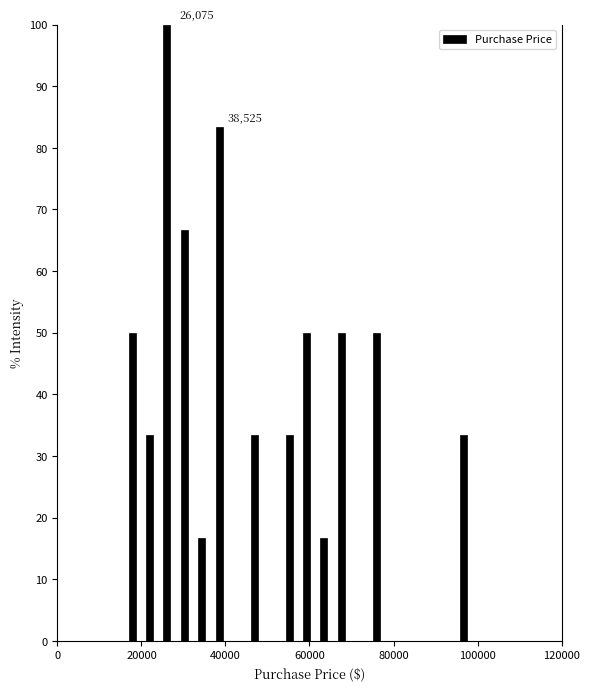

Around what value on the x-axis is the tallest bar? Give the approximate position of its centre, as read against the axis.

26000